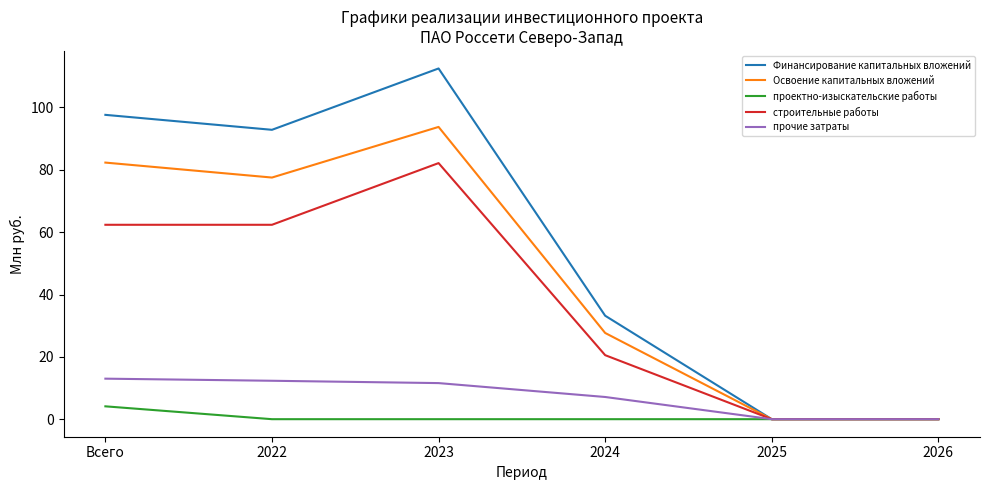

Reading left to right, what are all the values shown in this chart?

Финансирование капитальных вложений: 97.6	92.8	112.5	33.2	0.0	0.0
Освоение капитальных вложений: 82.3	77.5	93.8	27.7	0.0	0.0
проектно-изыскательские работы: 4.1	0.0	0.0	0.0	0.0	0.0
строительные работы: 62.4	62.4	82.2	20.5	0.0	0.0
прочие затраты: 13.0	12.3	11.6	7.1	0.0	0.0